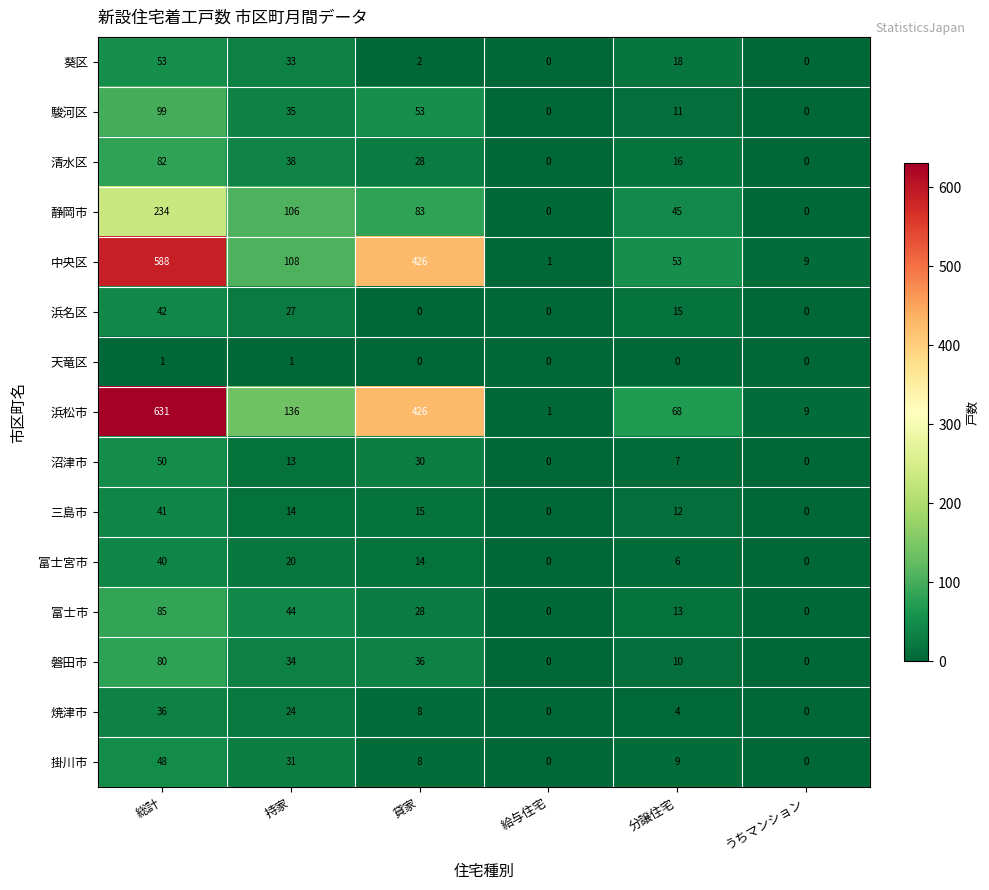

At which category is the sum across all series the highest?

総計